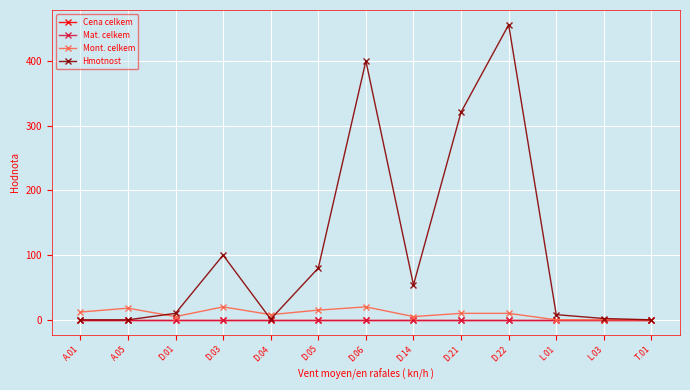

At D.01, list the series in order from largest to smallest.

Hmotnost, Mont. celkem, Cena celkem, Mat. celkem